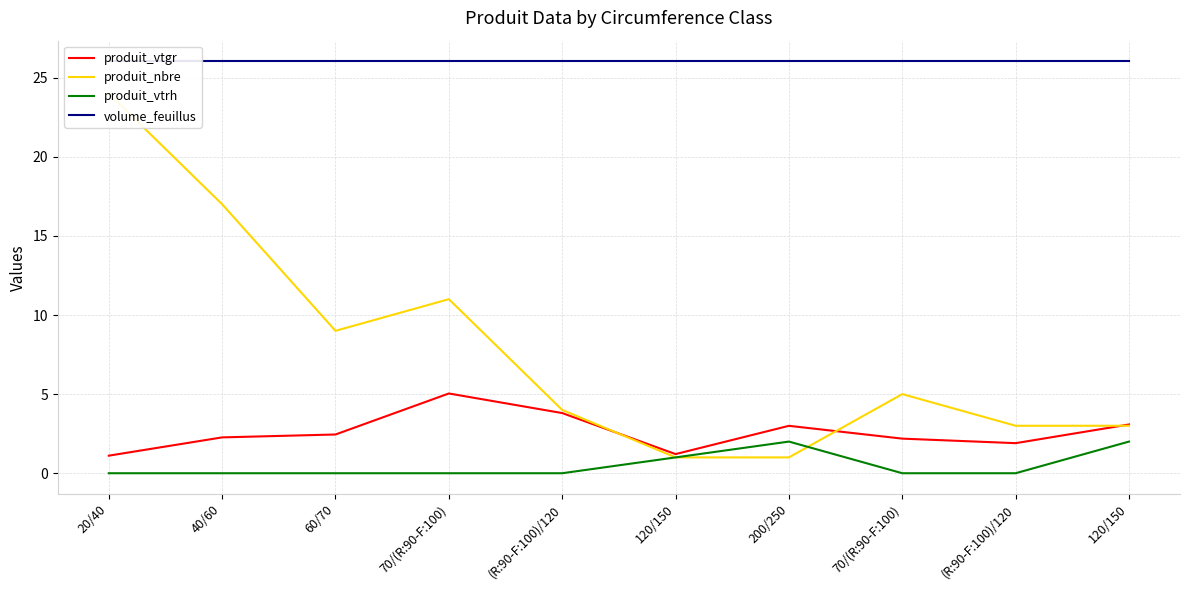

Rank the categories by produit_vtrh value from highest to lowest.

200/250, 120/150, 120/150, 20/40, 40/60, 60/70, 70/(R:90-F:100), (R:90-F:100)/120, 70/(R:90-F:100), (R:90-F:100)/120